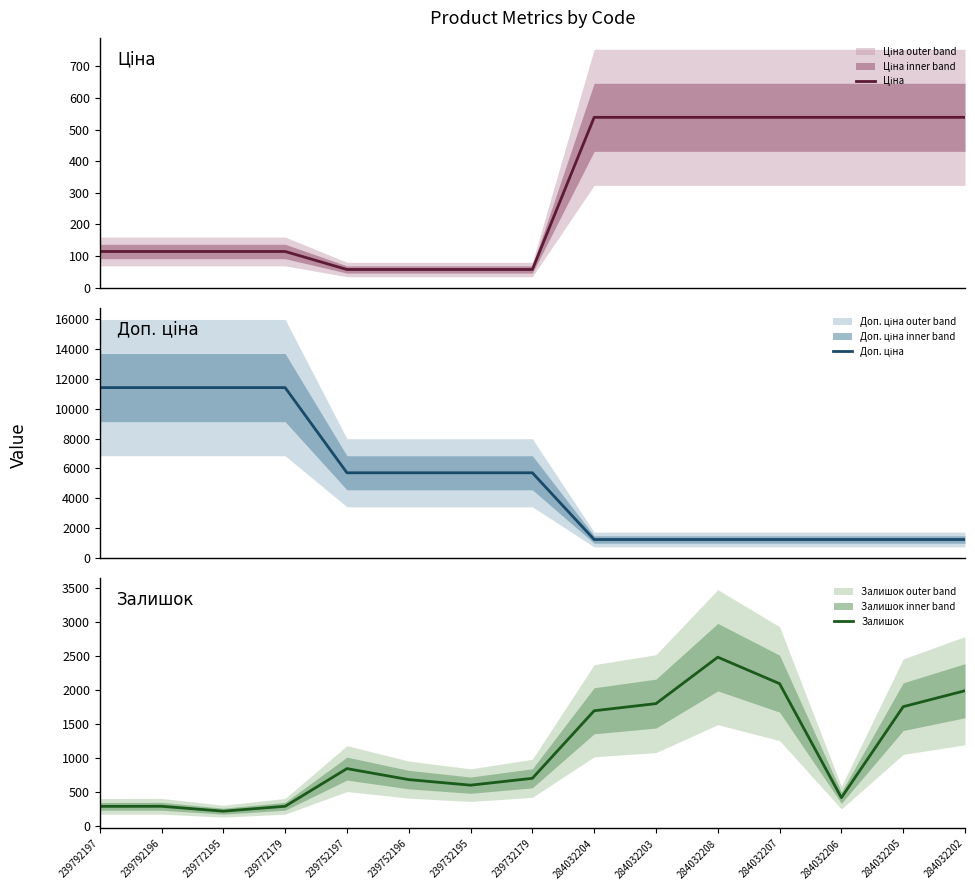

True or false: Доп. ціна has a value of 260.2 at 284032206.

False